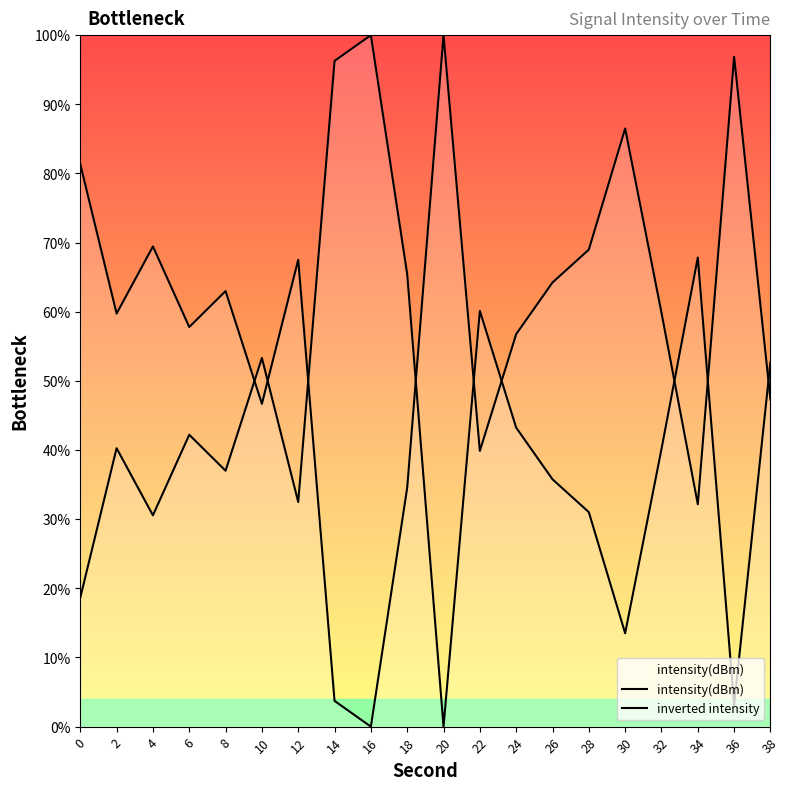

Where is the first local maximum for inverted intensity?

2